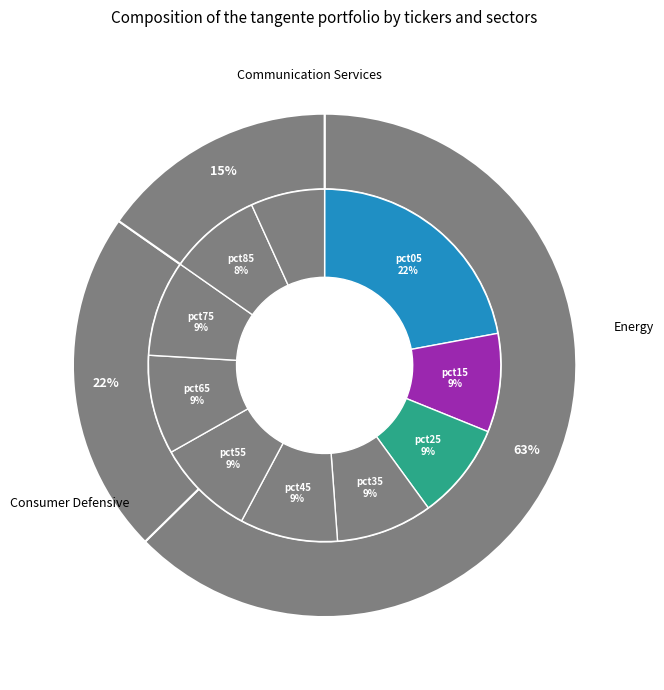

To the nearest percent, what is the average slice percentage?

10%